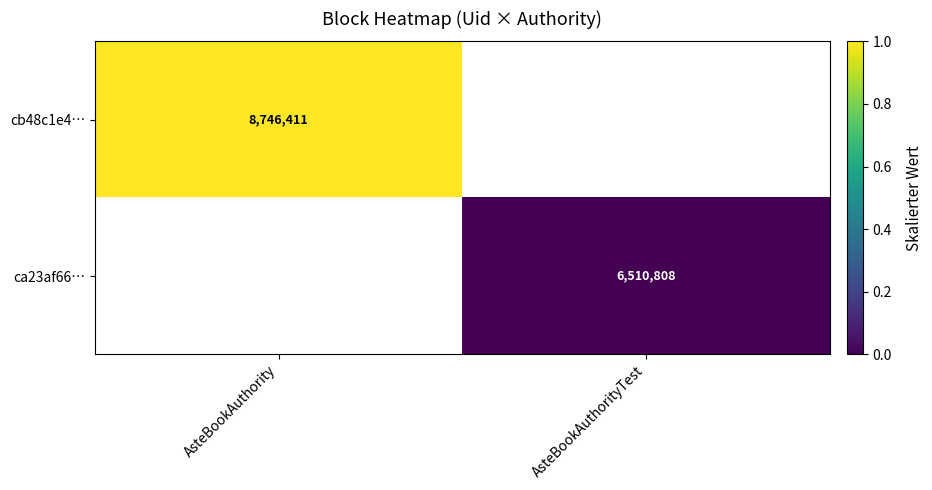

The ca23af66… series shows 10026841 at AsteBookAuthorityTest. True or false?

False